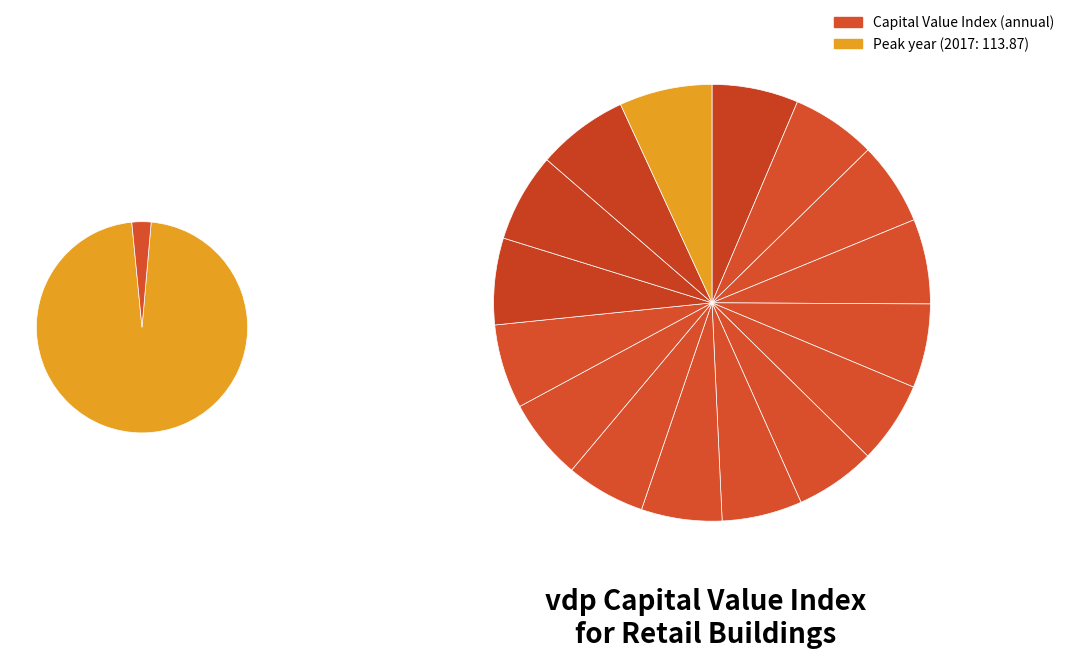

To the nearest percent, what is the average slice percentage?

6%